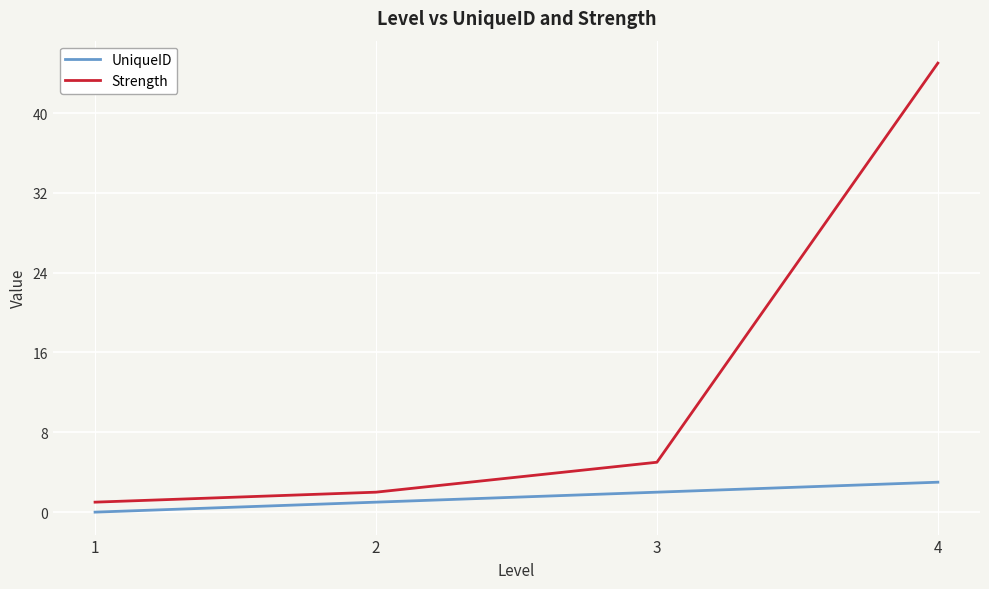

True or false: UniqueID and Strength intersect in this chart.

False